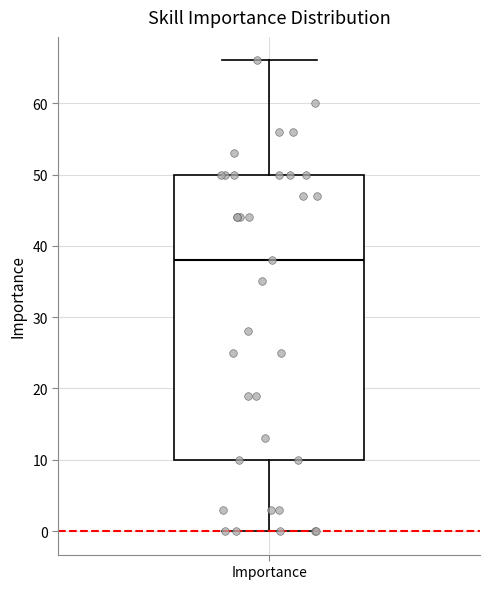

Transcribe this box plot: give where the median line is, the range the box spans, and where the two whiskers end, as read against the y-axis. The values are not printed on the chart, so give them approximately, as read against the axis.

median 38, box 10 to 50, whiskers 0 to 66